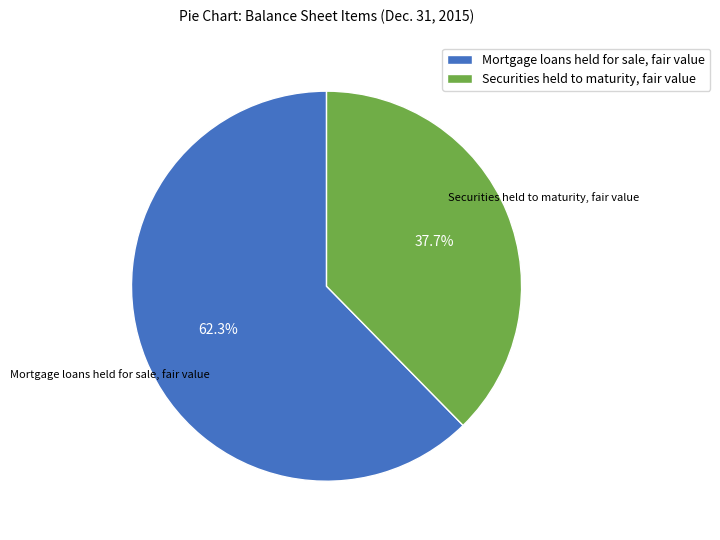

Is Securities held to maturity, fair value the majority of the pie?

No